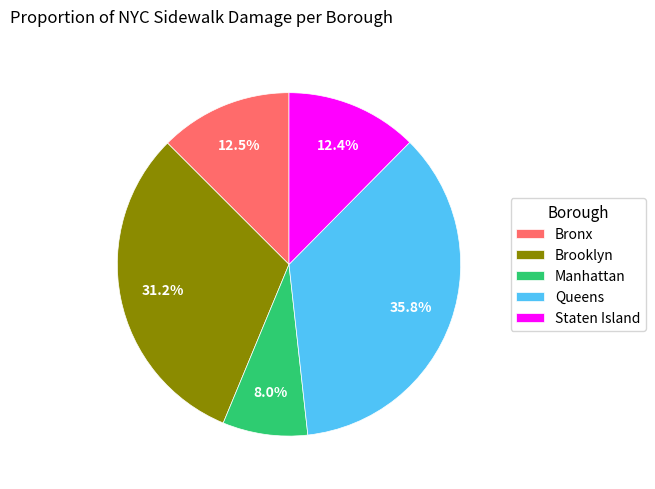

To the nearest percent, what is the difference between the largest and smallest slice percentages?

28%